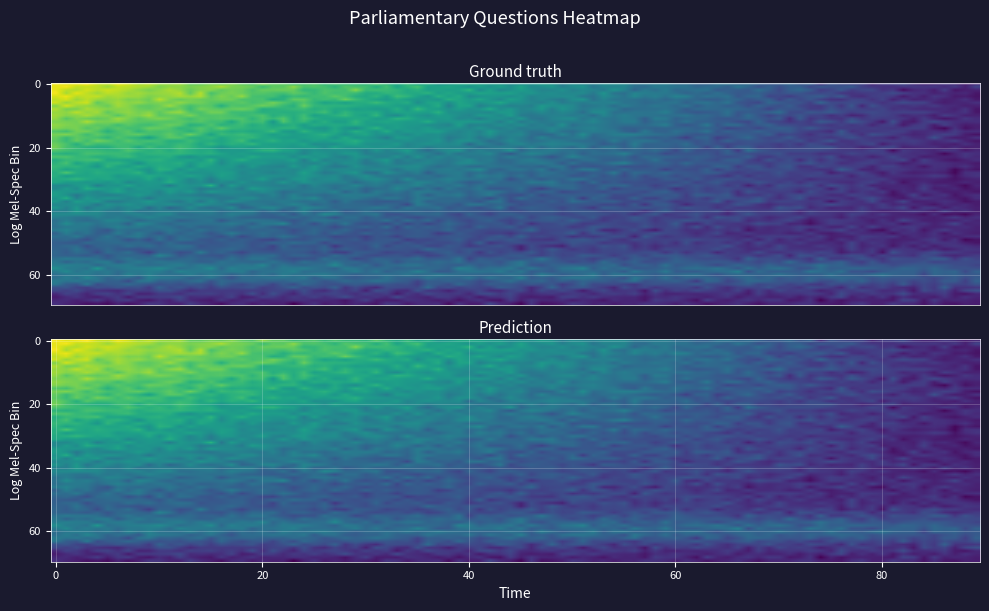

At how many categories does at least one series exceed 103?

1